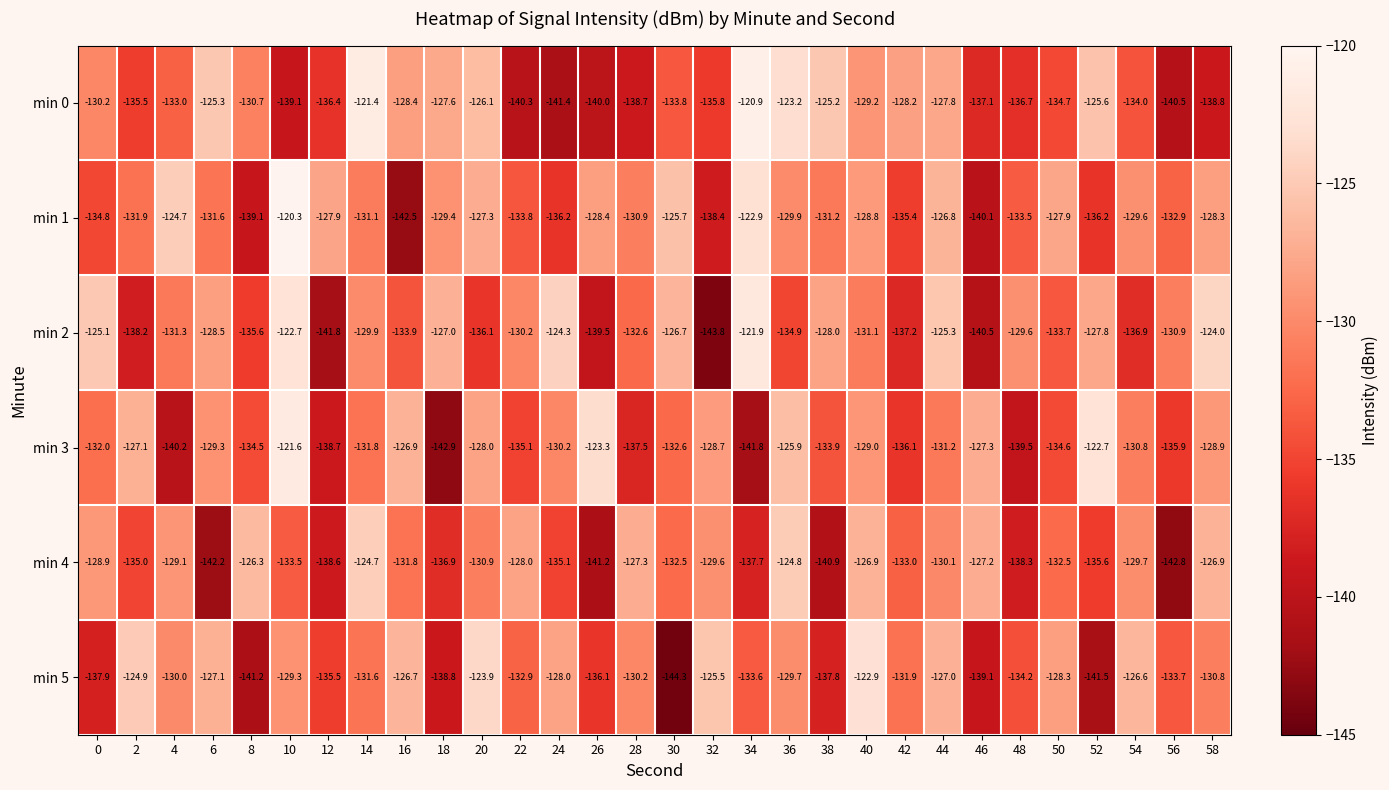

What is the total value across all series at 46?

-811.3